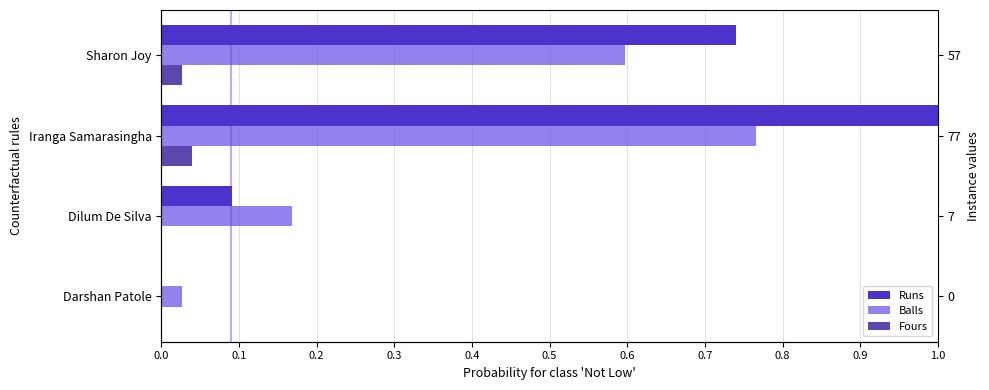

At how many categories does at least one series exceed 0?

4